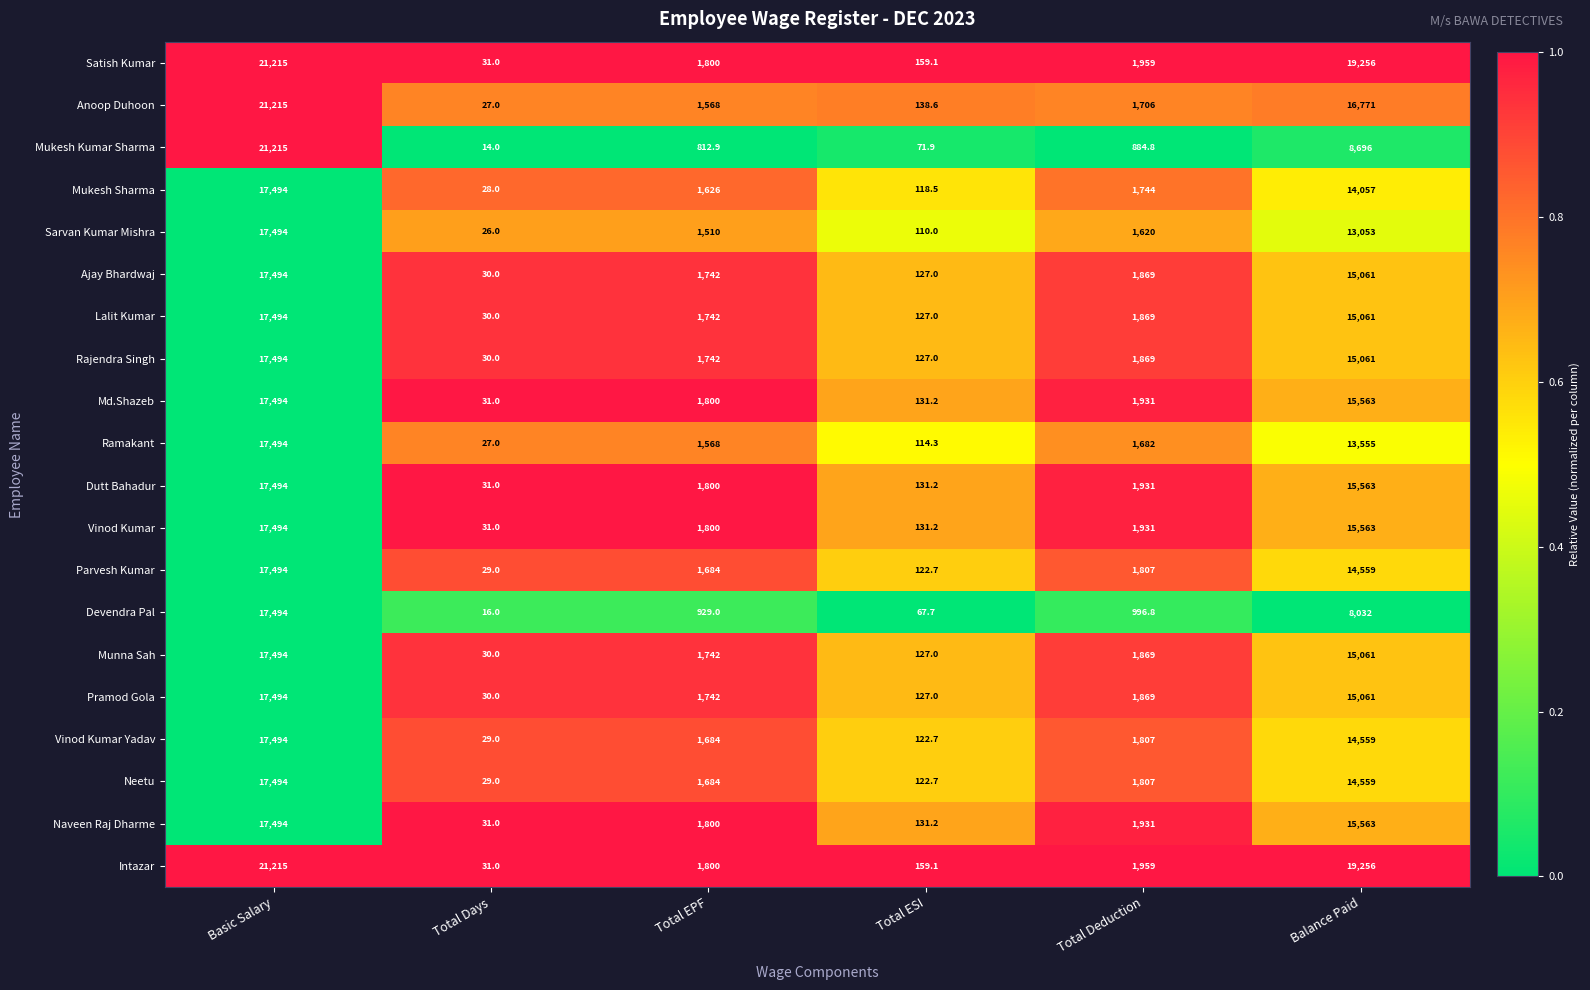

How many values in the Vinod Kumar Yadav series are below 1807?

3